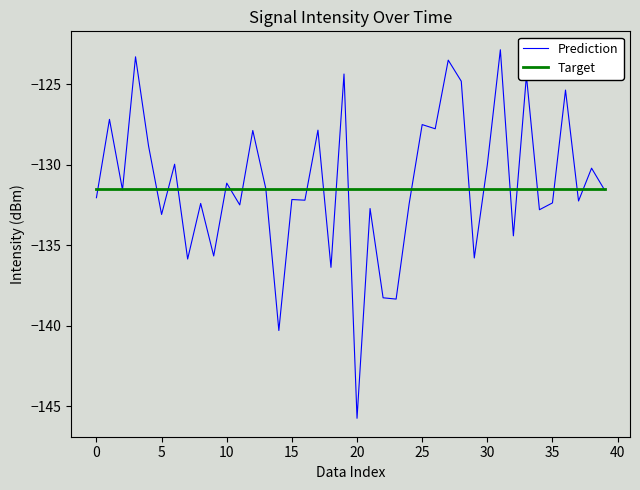

What is the highest value of the Target series?

-131.5